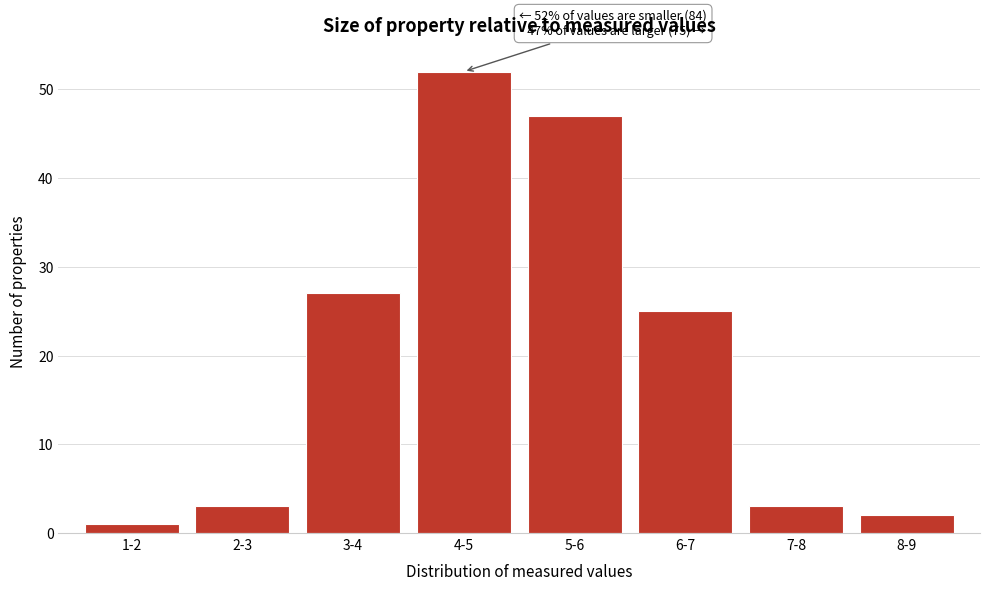

Reading left to right, what are all the values shown in this chart?

1-2=1	2-3=3	3-4=27	4-5=52	5-6=47	6-7=25	7-8=3	8-9=2